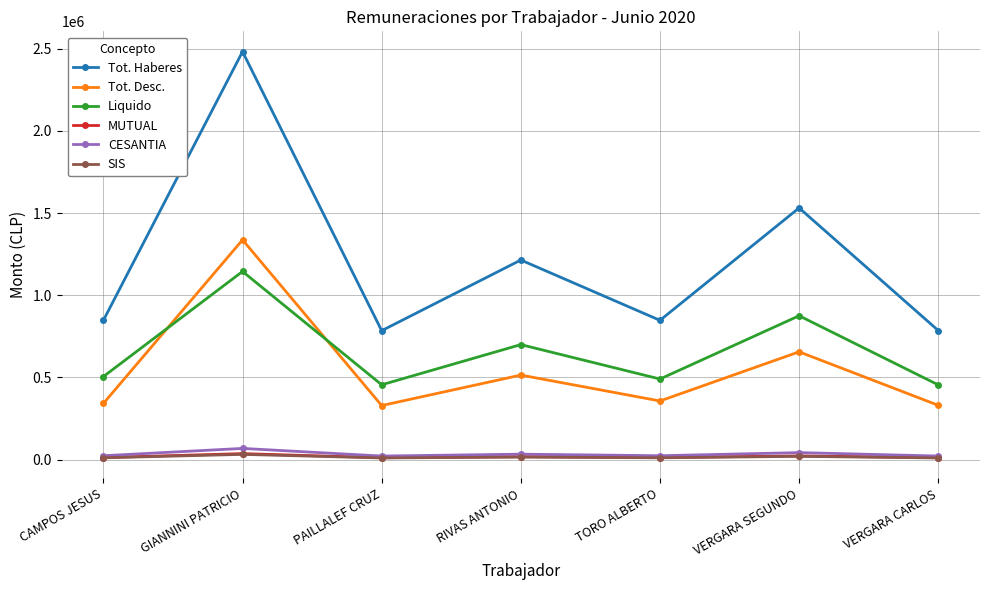

What is the approximate value of Liquido at PAILLALEF CRUZ?

455605.0